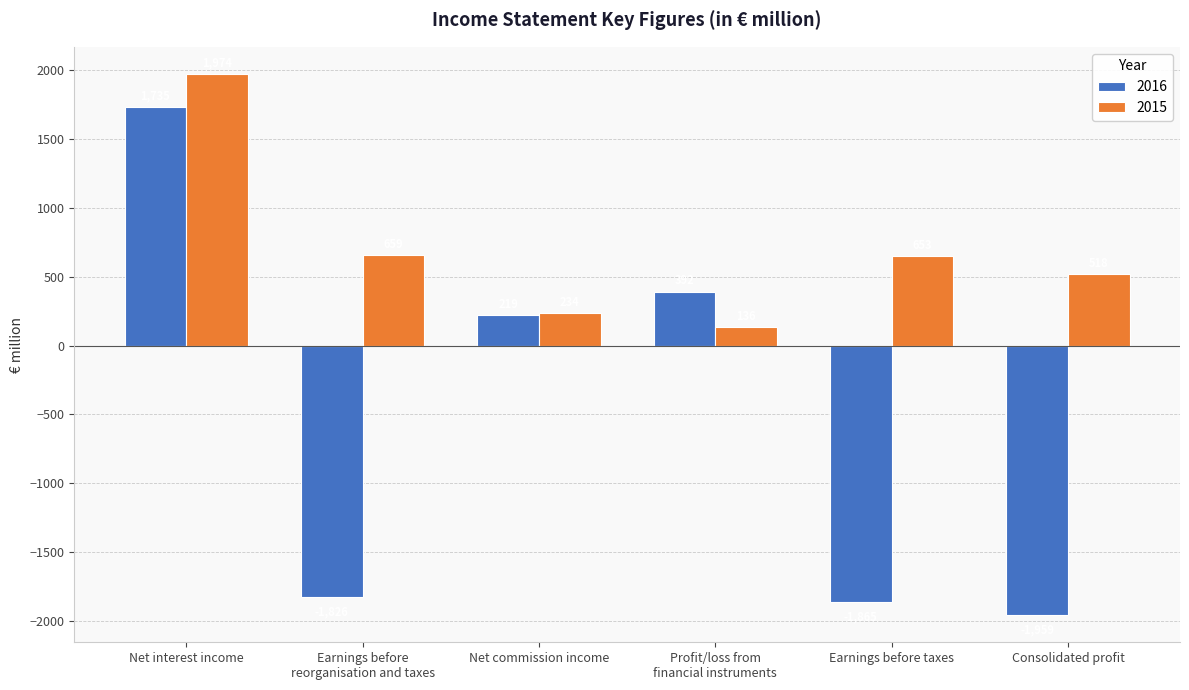

What is the label of the 6th bar from the left?

Consolidated profit